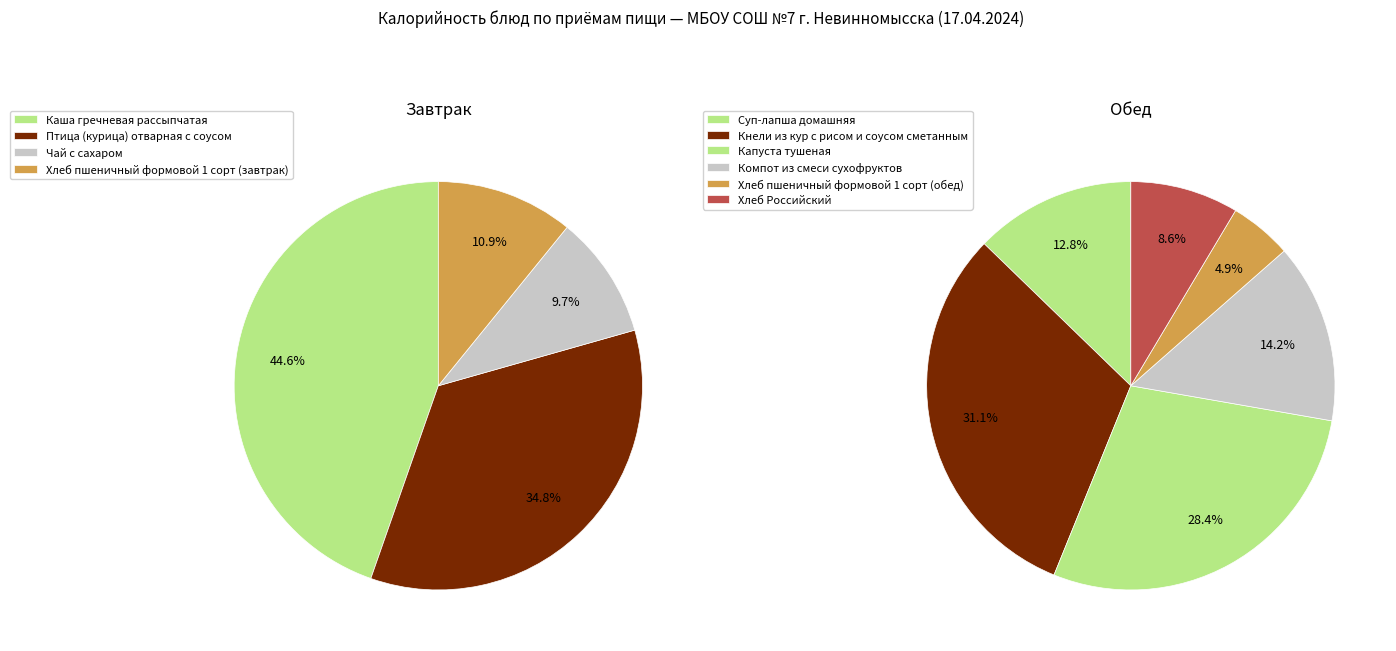

To the nearest percent, what is the average slice percentage?

25%